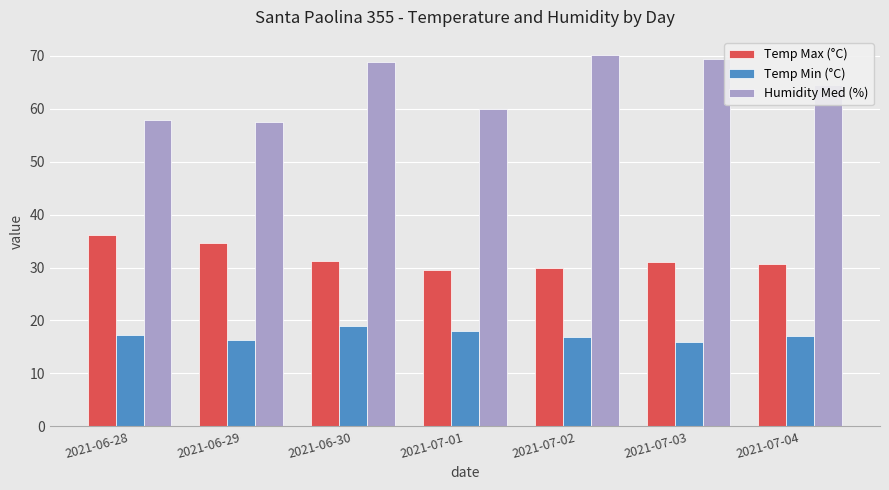

What is the highest value of the Temp Min (°C) series?

19.0